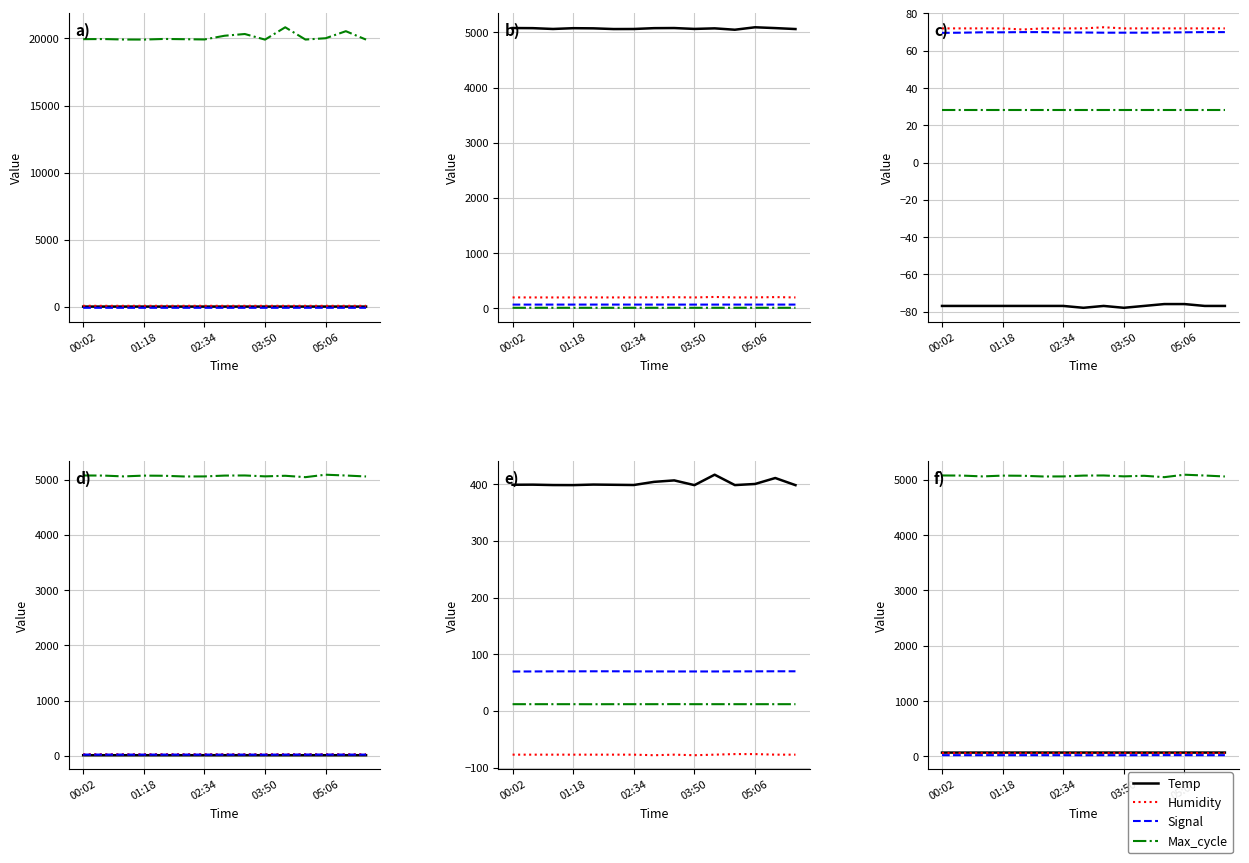

What is the approximate value of Temp at 11?

60.0